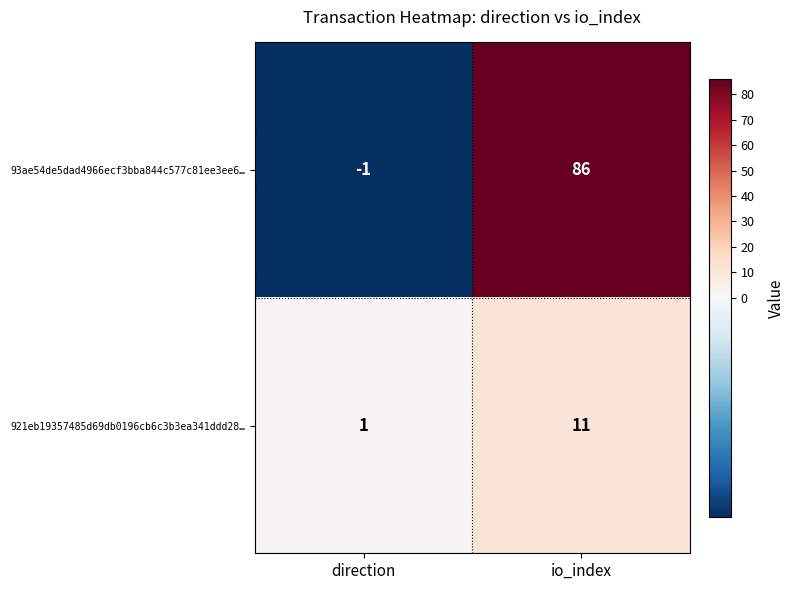

What value does the 93ae54de5dad4966ecf3bba844c577c81ee3ee6… series have at io_index, to the nearest 5?

85